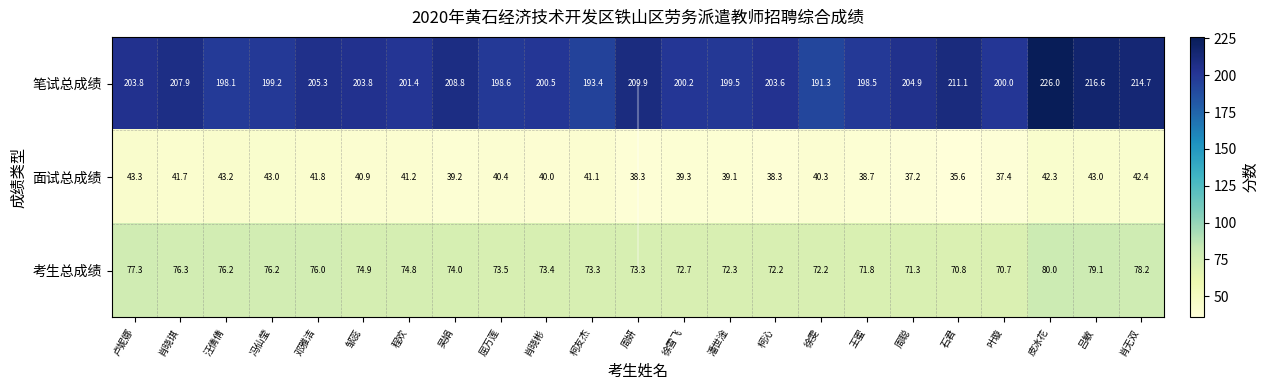

True or false: 面试总成绩 has a value of 38.3 at 柯沁.

True